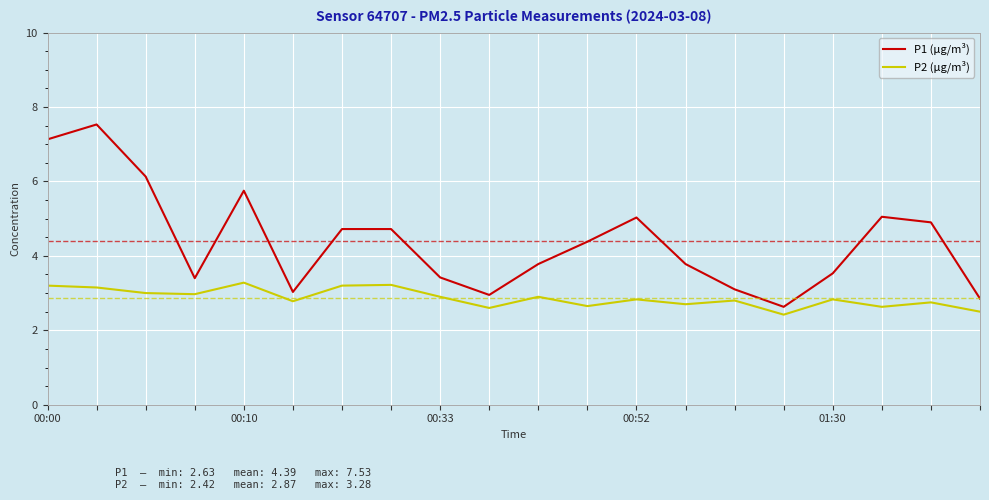

What is the difference between the maximum and minimum values in the P2 (µg/m³) series?

0.9